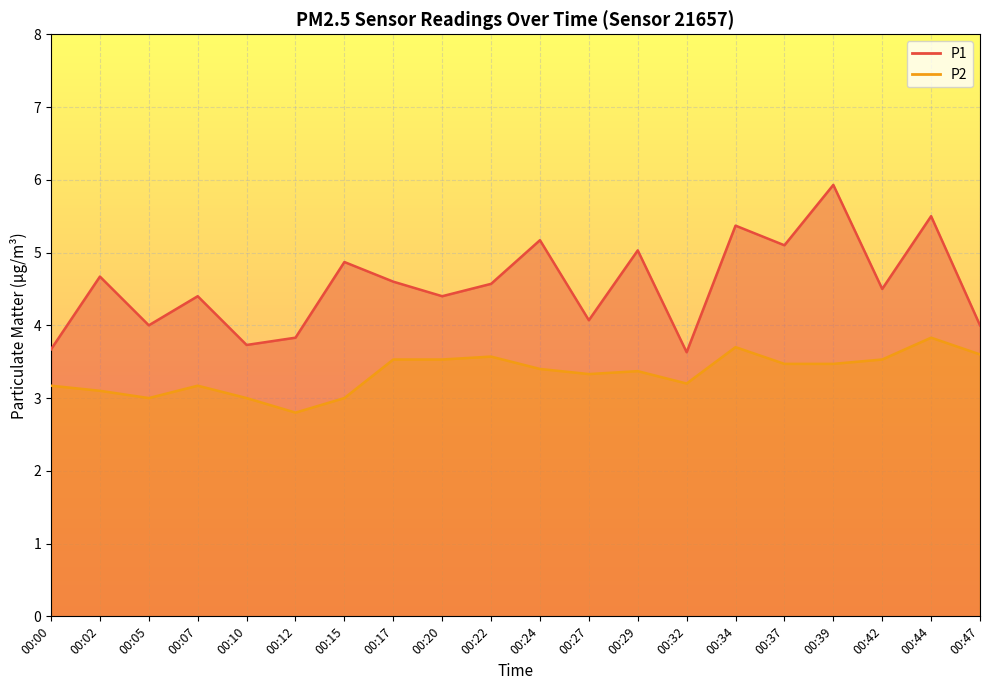

At how many categories does at least one series exceed 4?

14